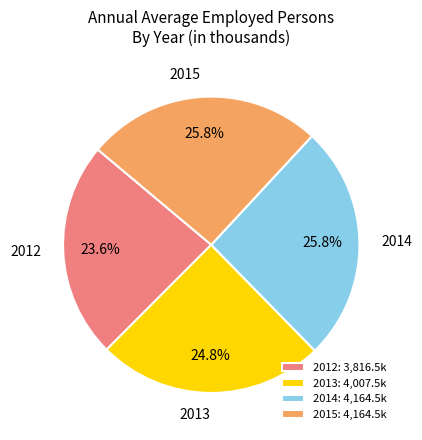

Is there a majority slice in this chart?

No